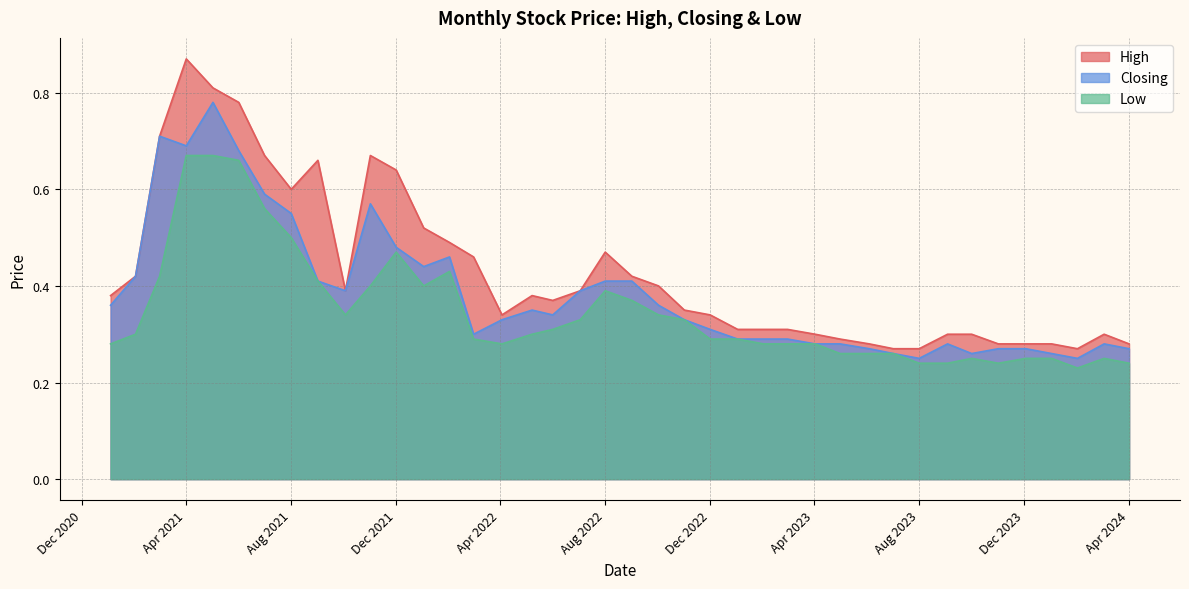

Which series has the largest total across all categories?

High